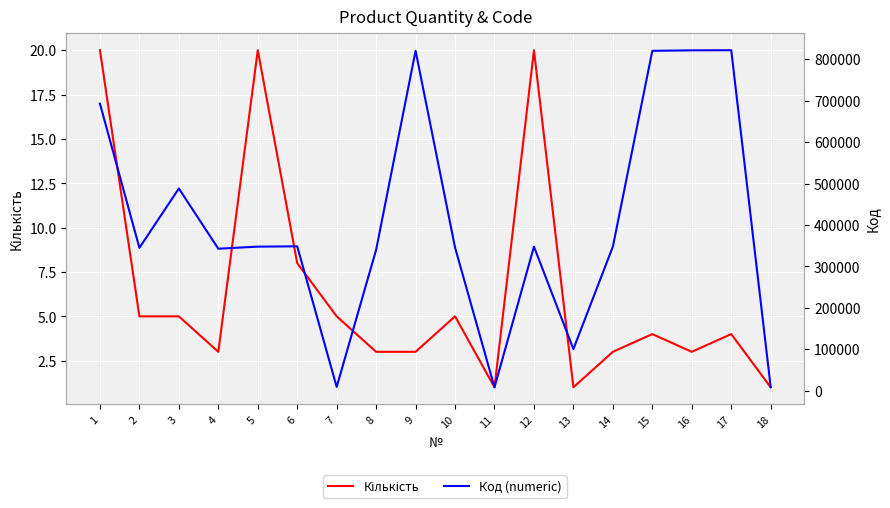

Reading right to left, extract all data points from this chart.

Кількість: 18=1	17=4	16=3	15=4	14=3	13=1	12=20	11=1	10=5	9=3	8=3	7=5	6=8	5=20	4=3	3=5	2=5	1=20
Код (numeric): 18=8660	17=821802	16=821512	15=820317	14=347547	13=100328	12=347561	11=7984	10=345550	9=820447	8=340029	7=8813	6=348339	5=347578	4=342566	3=487949	2=344676	1=692707